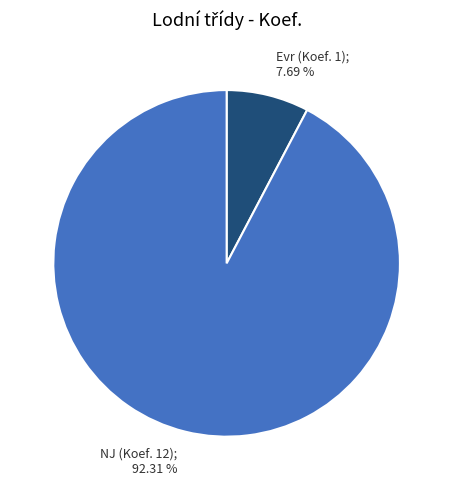

To the nearest percent, what is the average slice percentage?

50%